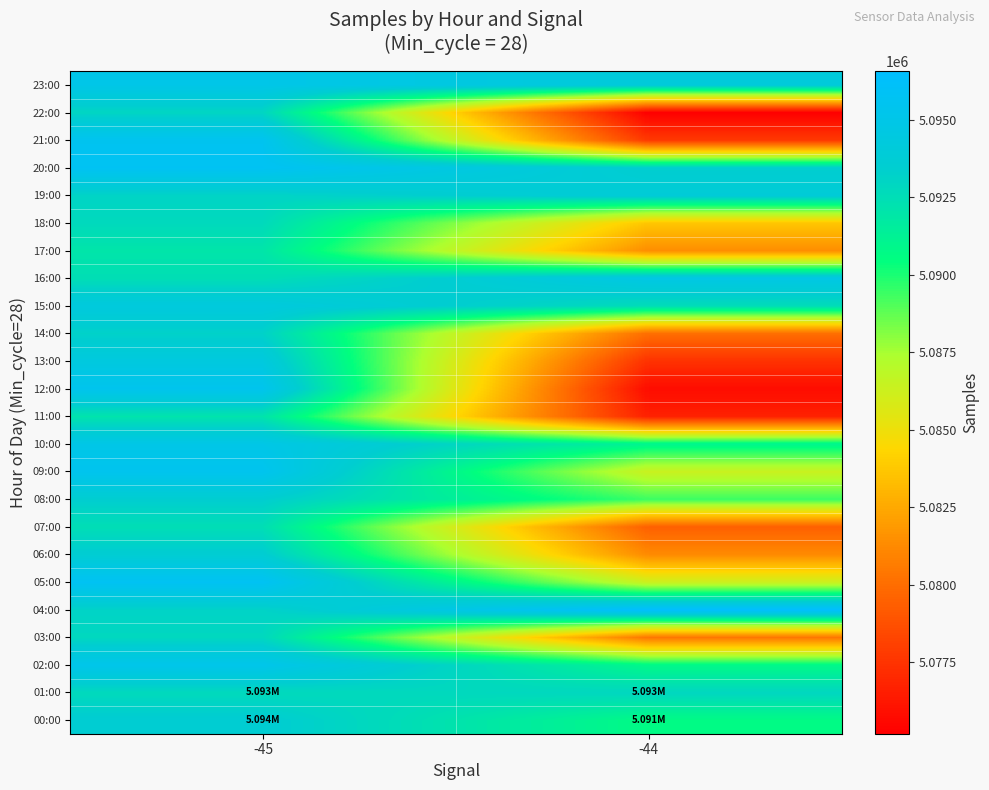

At -45, list the series in order from largest to smallest.

05:00, 20:00, 21:00, 09:00, 12:00, 02:00, 23:00, 10:00, 13:00, 15:00, 06:00, 00:00, 08:00, 14:00, 04:00, 19:00, 22:00, 03:00, 18:00, 01:00, 07:00, 16:00, 11:00, 17:00